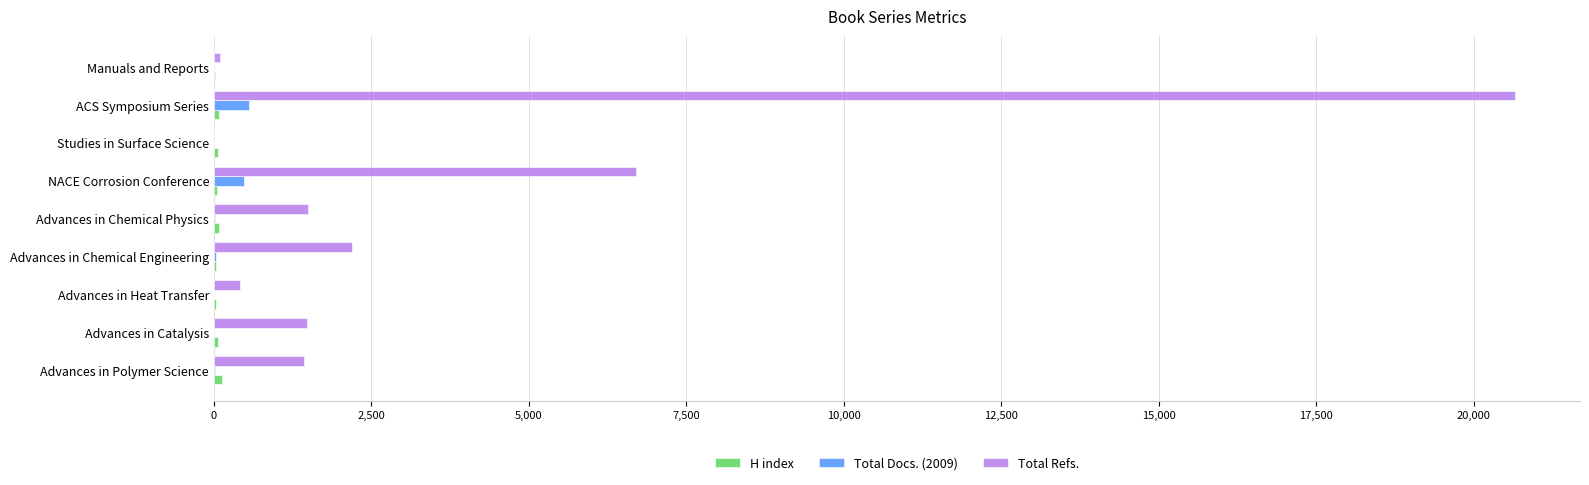

At which label is Total Refs. closest to 10326?

NACE Corrosion Conference